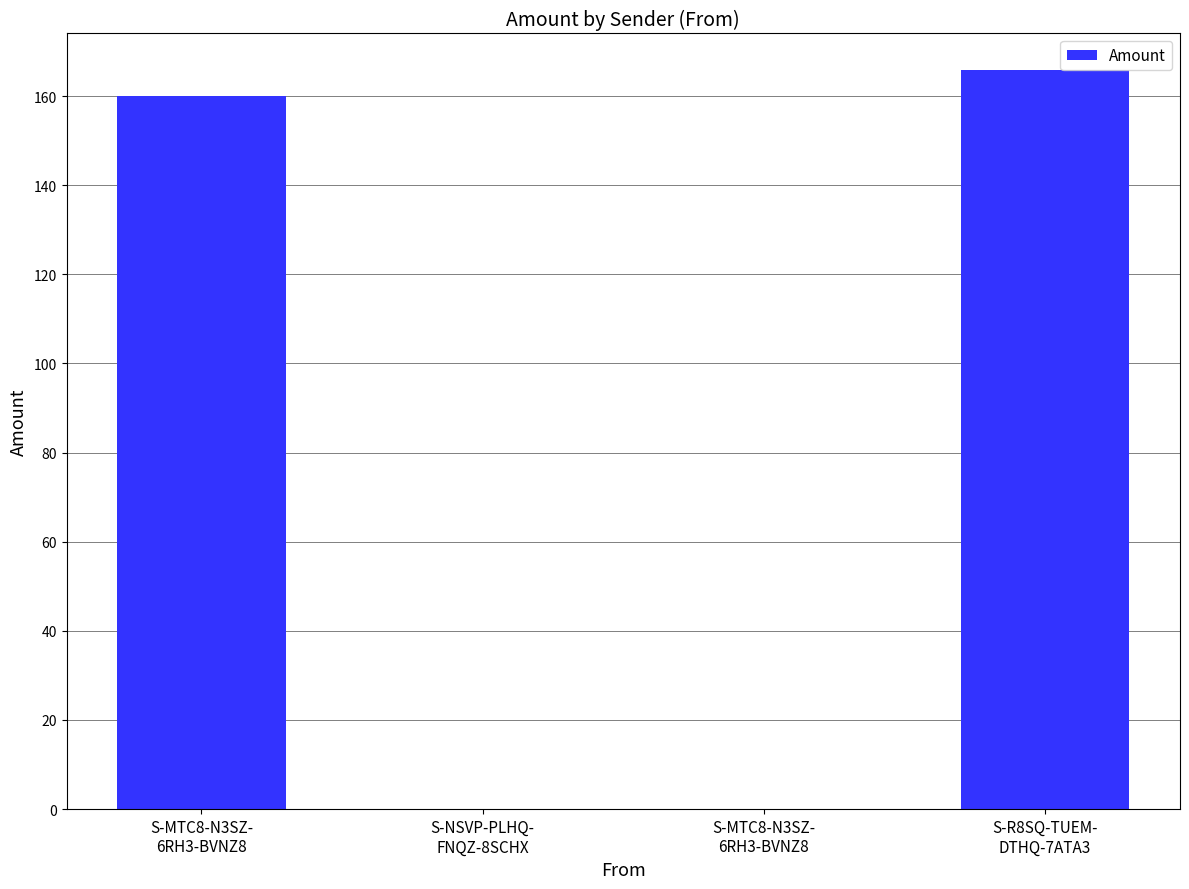

Are the bars horizontal?

No